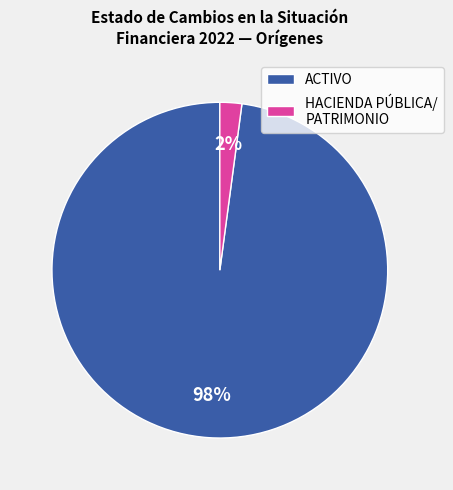

What percentage is the ACTIVO slice, to the nearest percent?

98%